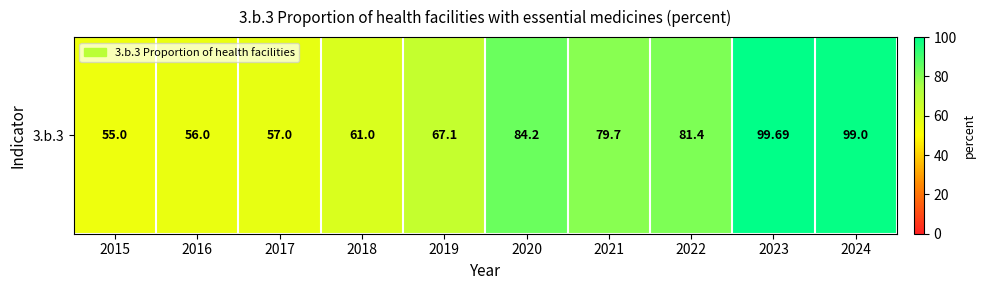

List the labels in order of value, smallest first.

2015, 2016, 2017, 2018, 2019, 2021, 2022, 2020, 2024, 2023